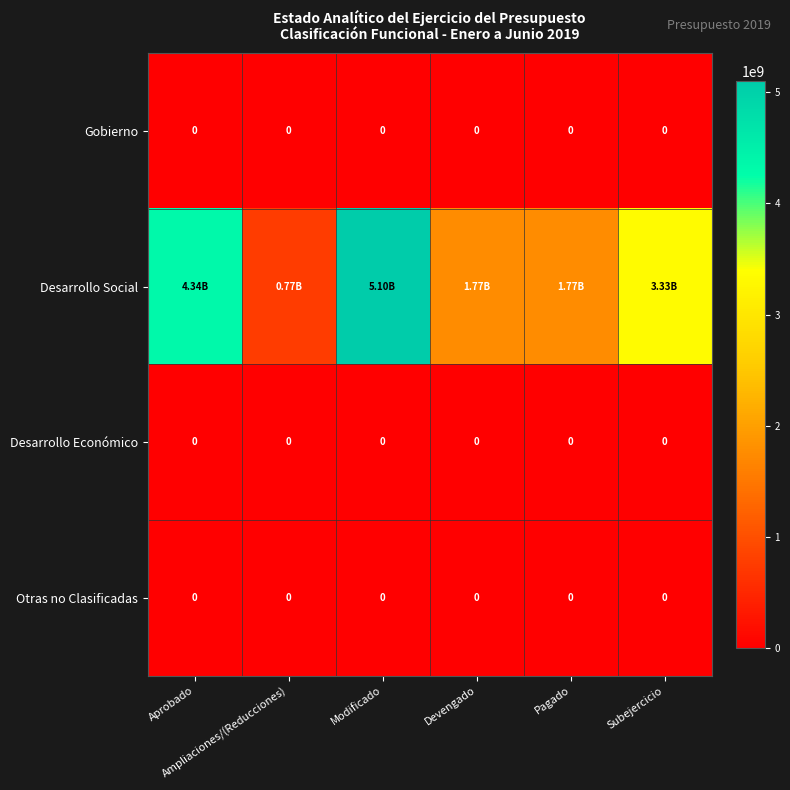

Which has a higher value, Devengado or Subejercicio?

Devengado